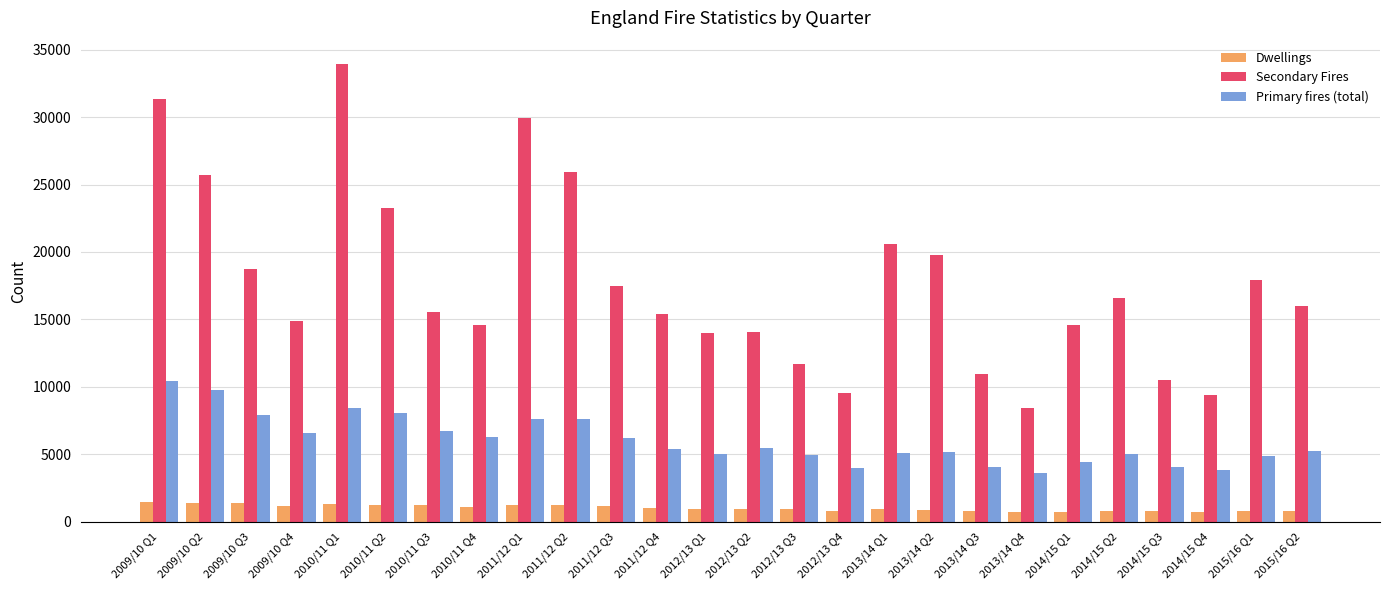

What is the label of the 16th bar from the left?

2012/13 Q4